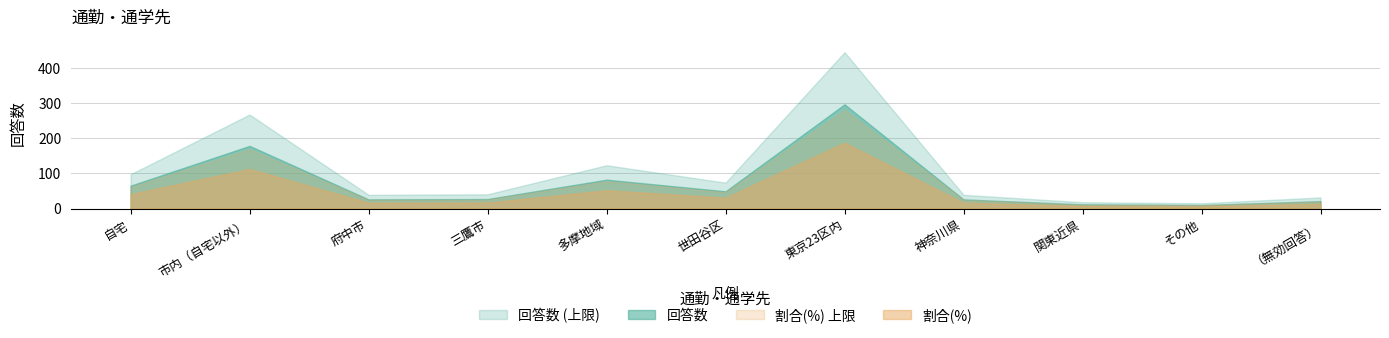

At which category is the sum across all series the highest?

東京23区内